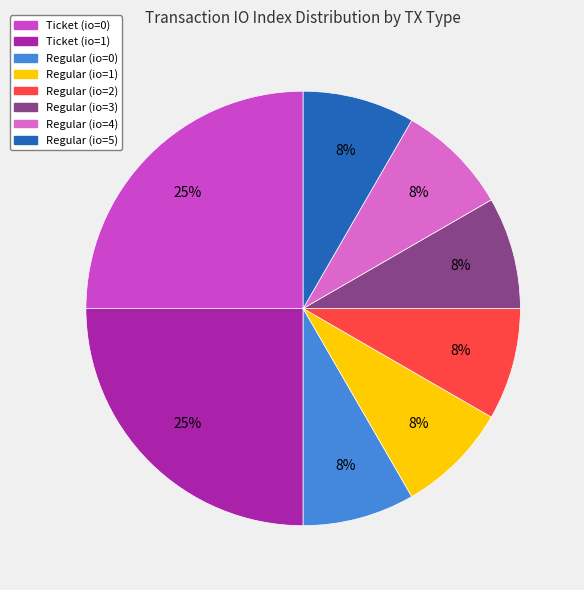

Is there any slice that represents more than half of the pie?

No